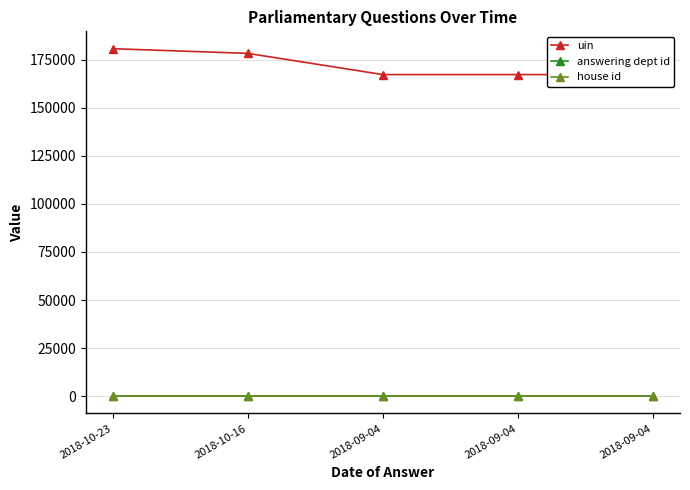

What are all the series names shown in the legend?

uin, answering dept id, house id